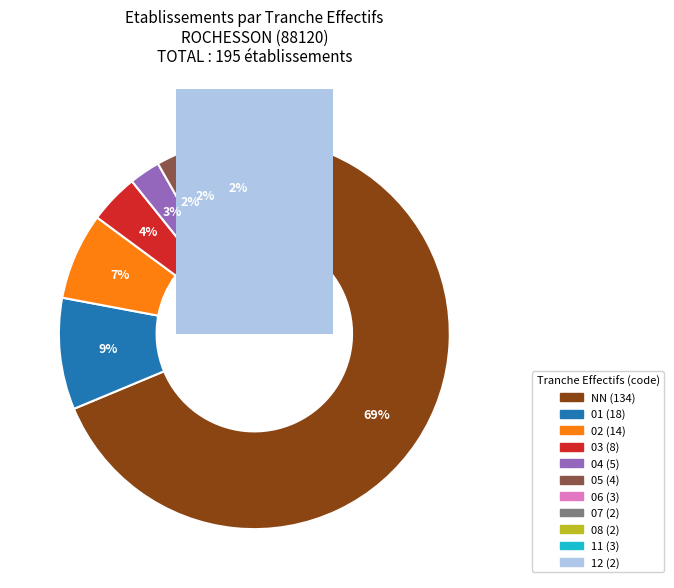

Which category accounts for the majority?

NN